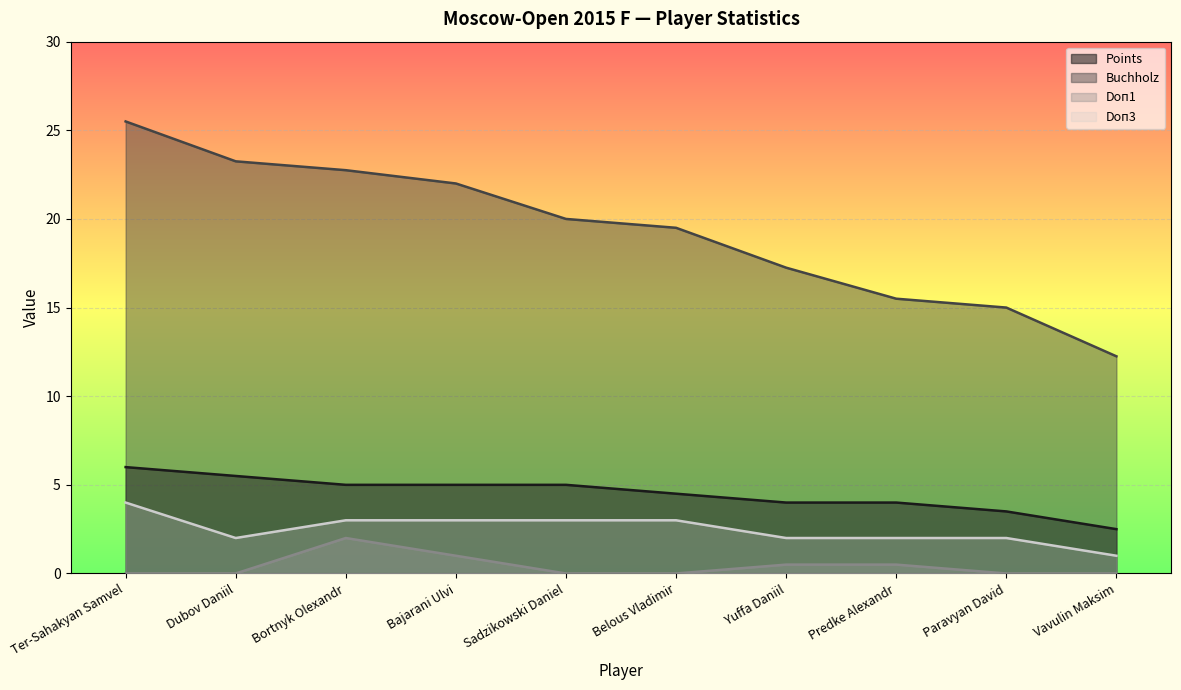

Does the chart display data point markers on the line(s)?

No